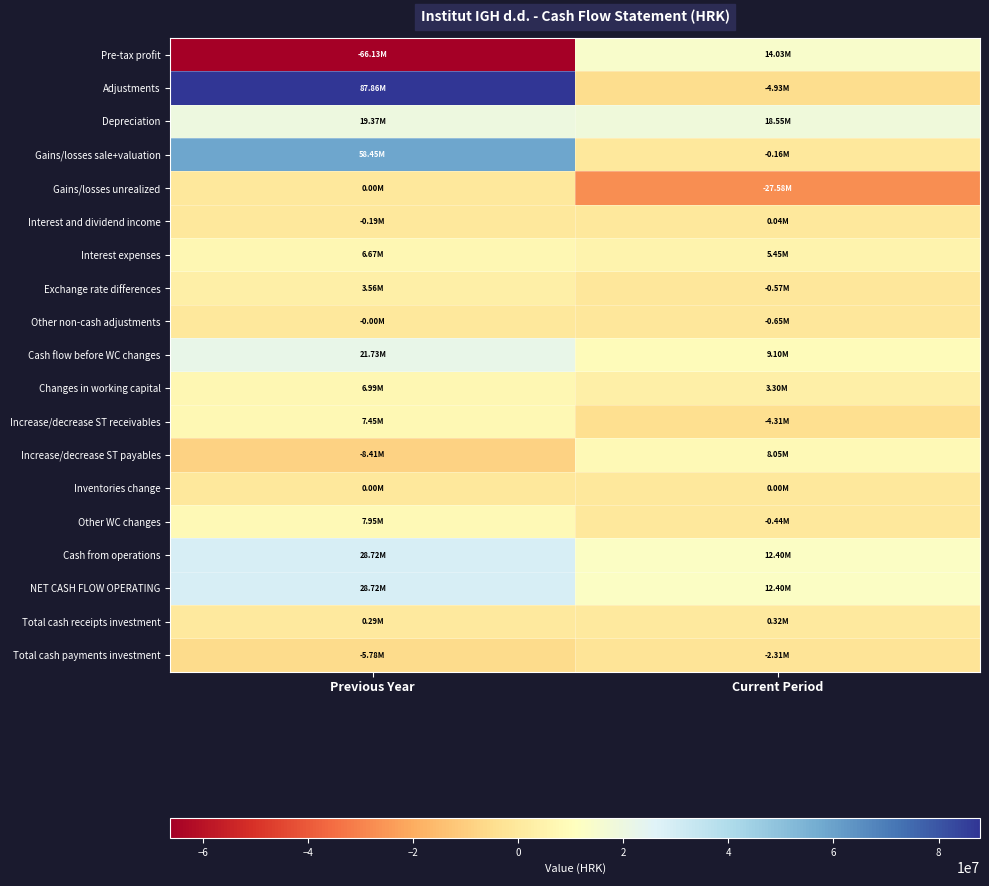

What is the smallest value displayed?

-66129794